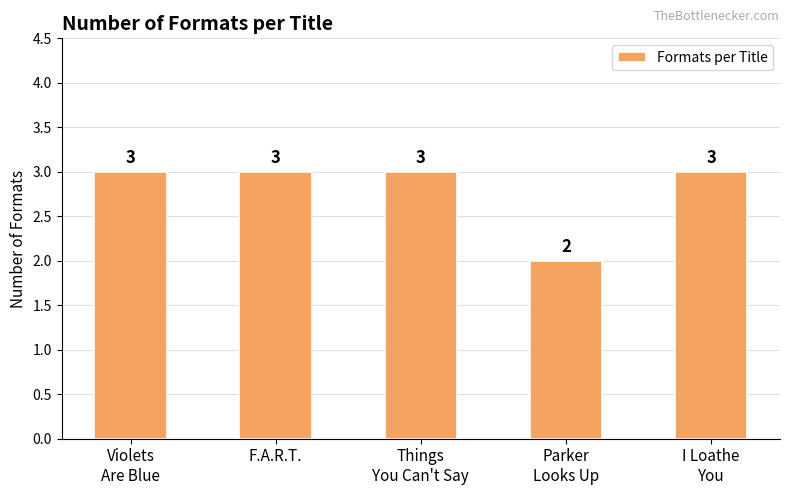

Which category has the lowest value across all series?

Parker
Looks Up